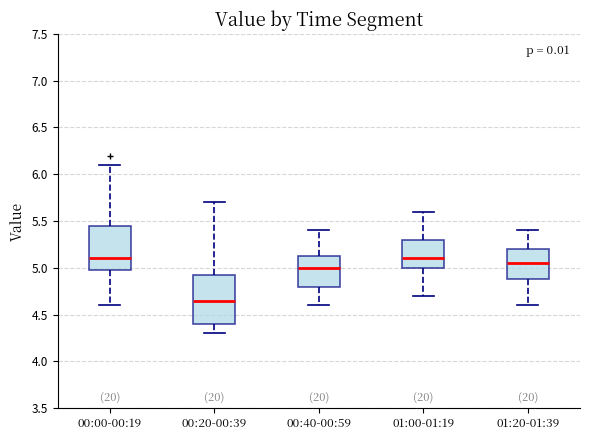

Where does the median line of the box for 00:20-00:39 sit on the y-axis? The values are not printed on the chart, so give them approximately, as read against the axis.

4.65